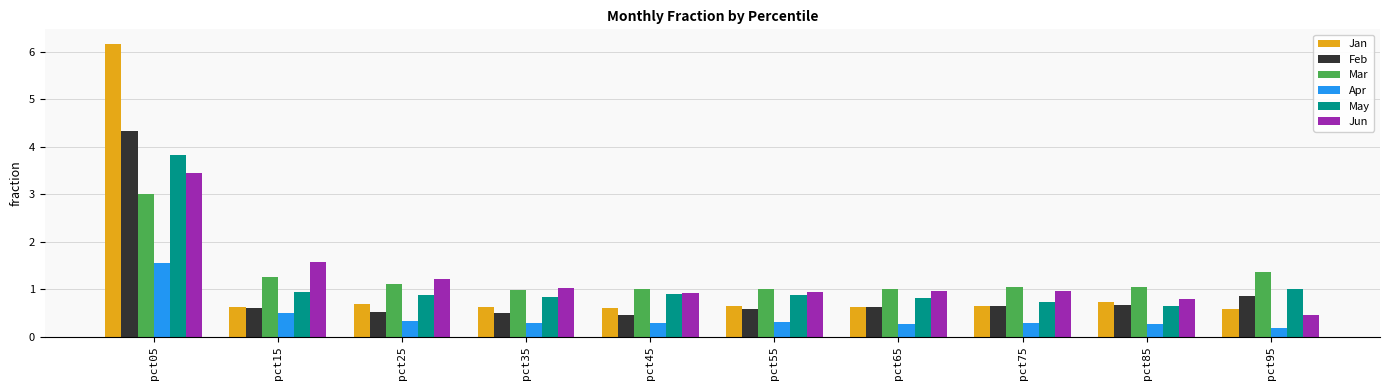

Rank the series by their maximum value, from lowest to highest.

Apr, Mar, Jun, May, Feb, Jan